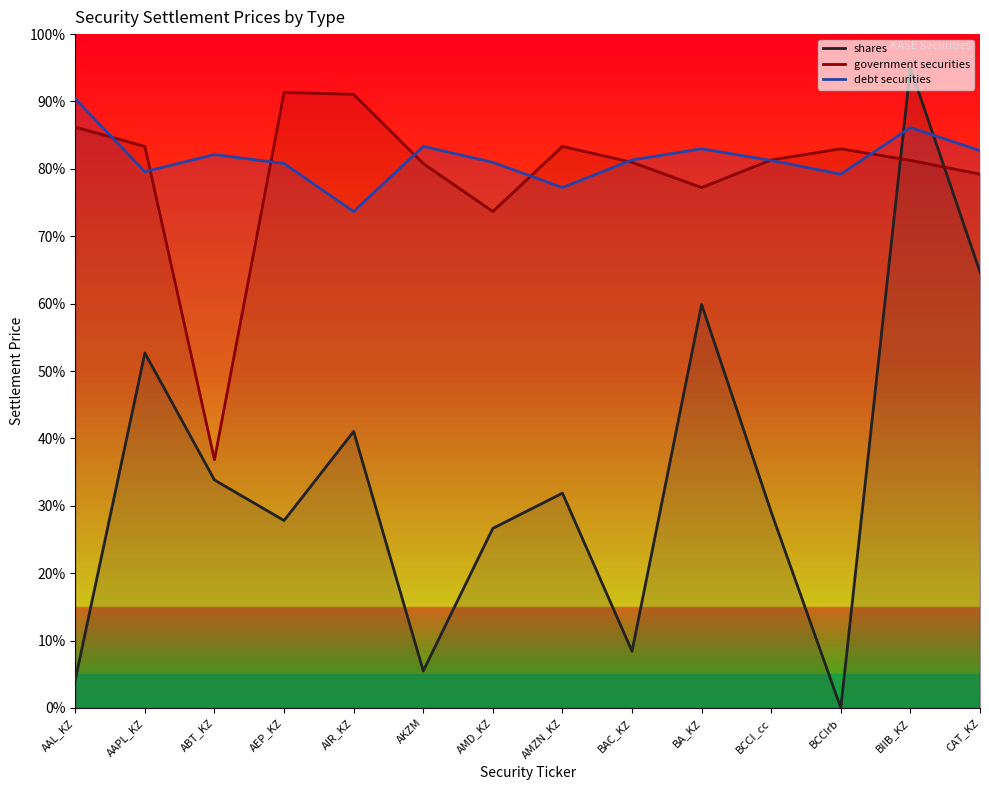

Which series has the widest spread of values?

shares